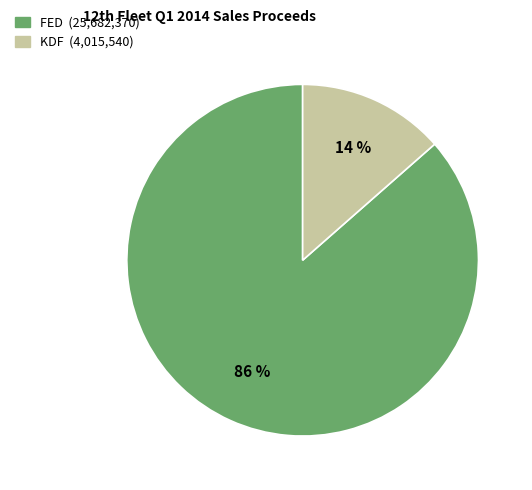

Is the sum of FED and KDF greater than half?

Yes